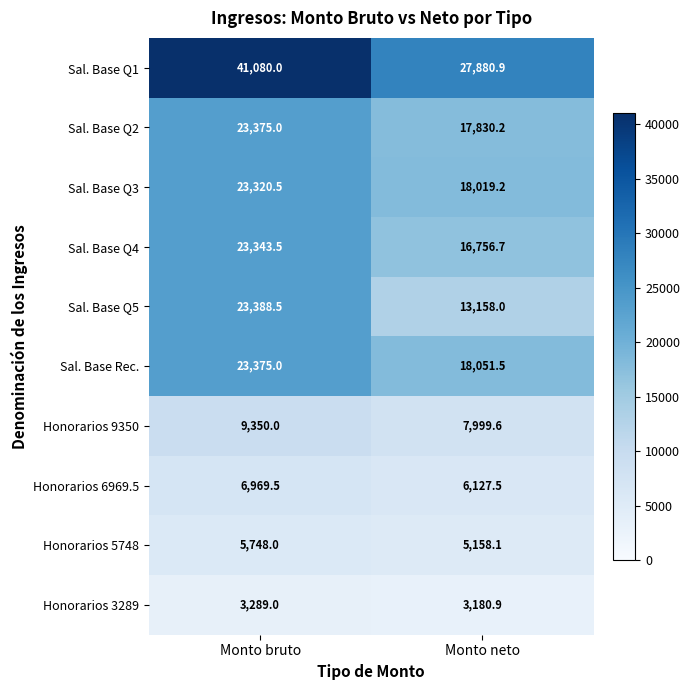

Reading left to right, list all the values displayed in this chart.

Sal. Base Q1: 41080.0	27880.9
Sal. Base Q2: 23375.0	17830.2
Sal. Base Q3: 23320.5	18019.2
Sal. Base Q4: 23343.5	16756.7
Sal. Base Q5: 23388.5	13158.0
Sal. Base Rec.: 23375.0	18051.5
Honorarios 9350: 9350.0	7999.6
Honorarios 6969.5: 6969.5	6127.5
Honorarios 5748: 5748.0	5158.1
Honorarios 3289: 3289.0	3180.9